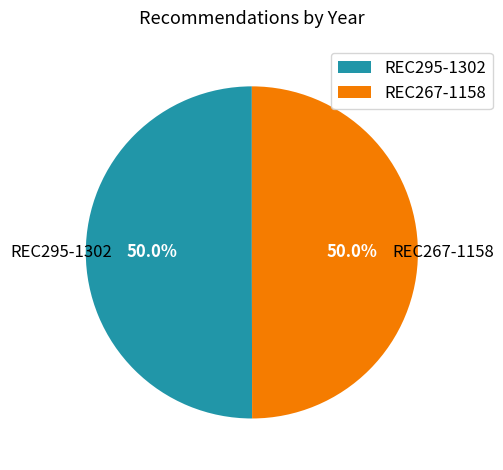

How many segments does this pie chart have?

2